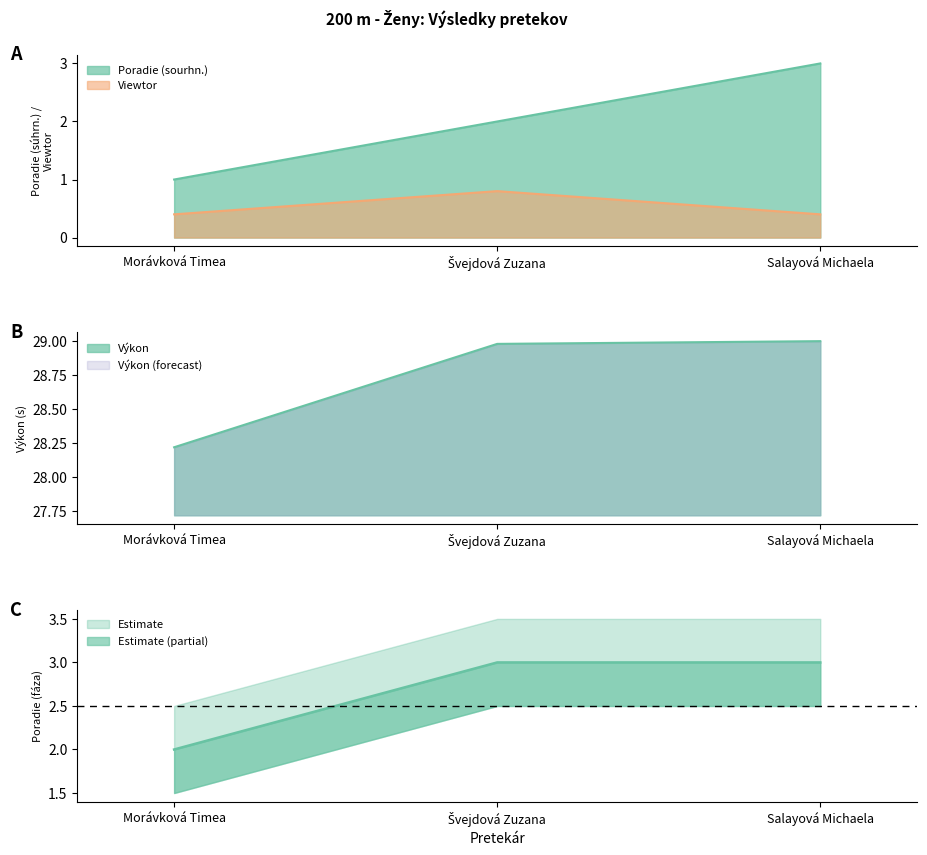

At which category is the sum across all series the highest?

Salayová Michaela